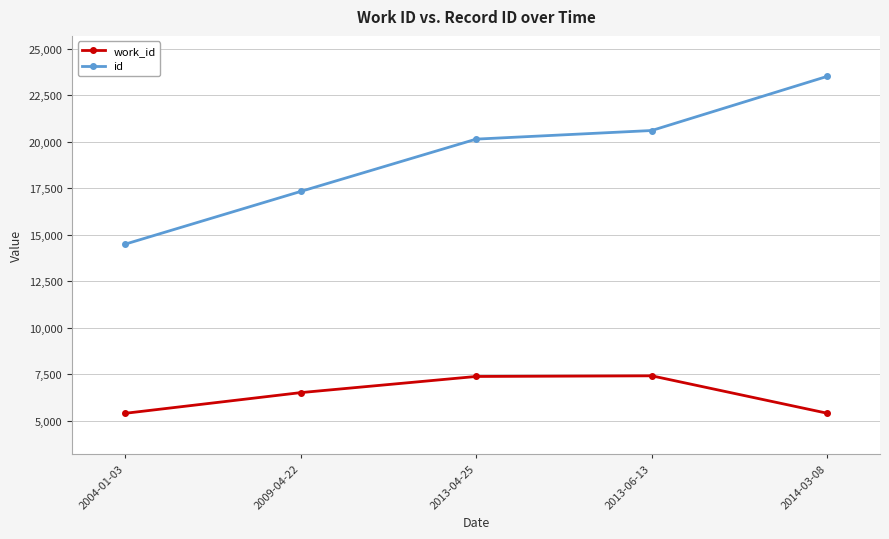

True or false: work_id and id intersect in this chart.

False